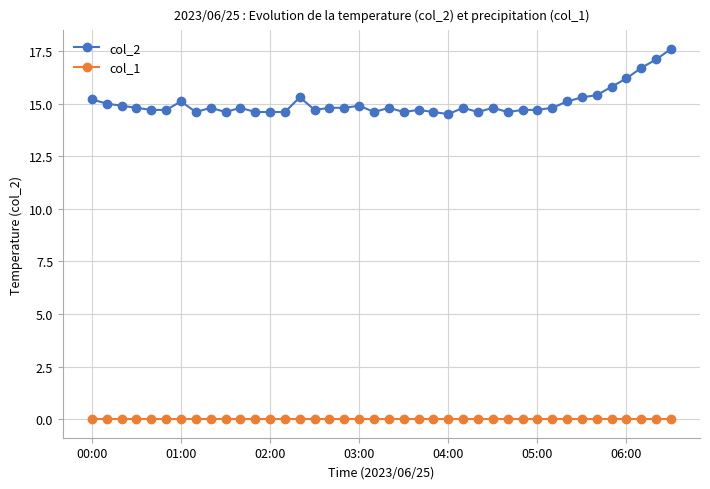

True or false: col_2 has more than 1 interior local peaks.

True